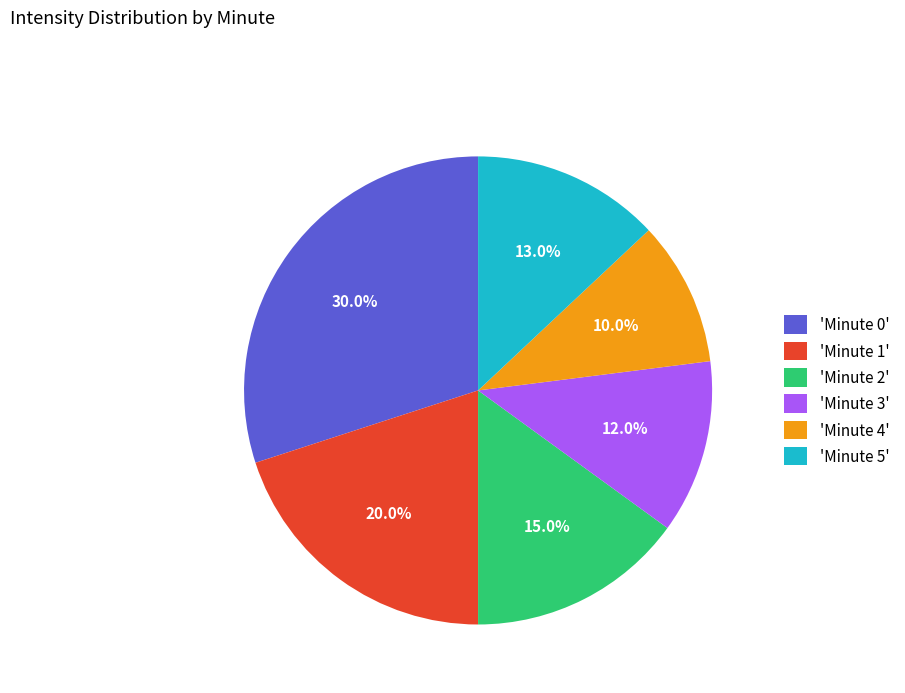

Does 'Minute 3' account for over 50% of the chart?

No